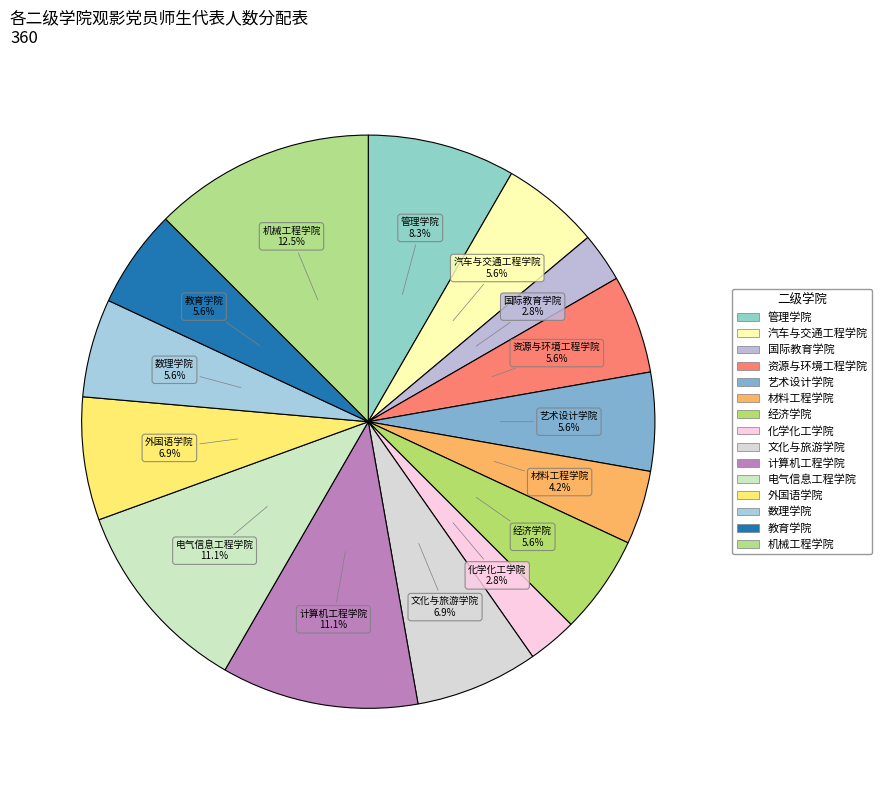

Approximately how many times larger is the value at 计算机工程学院 compared to 教育学院?

2.0